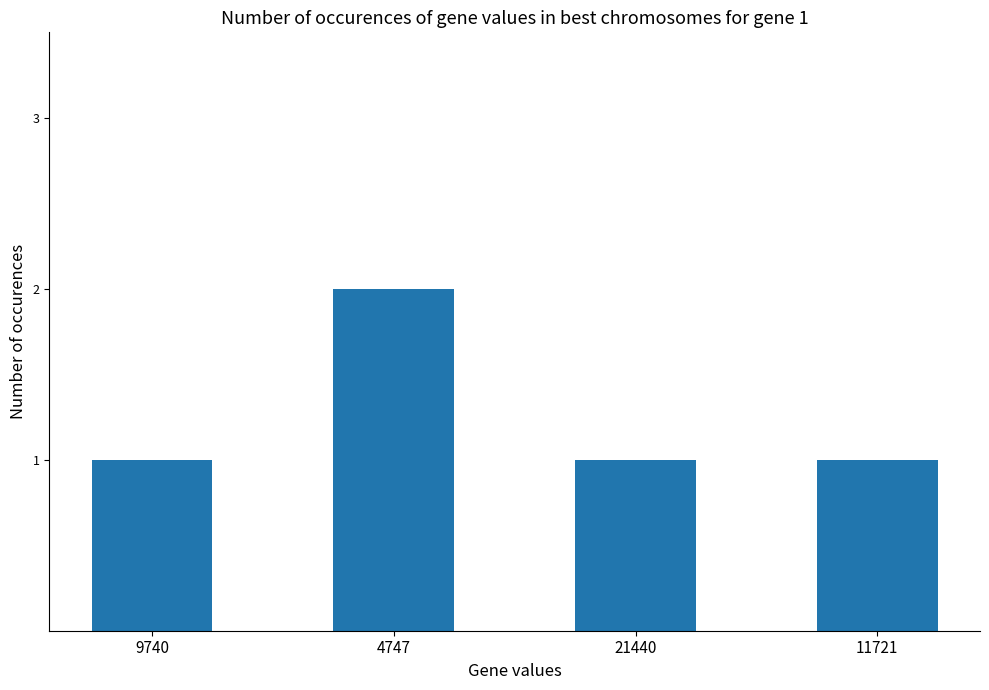

Reading right to left, what are all the values shown in this chart?

11721=1	21440=1	4747=2	9740=1